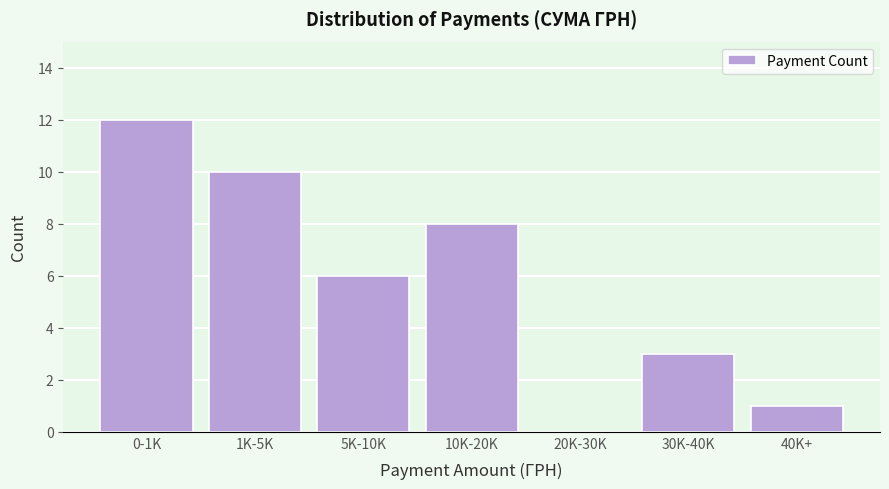

Reading left to right, transcribe all the data shown in this chart.

0-1K=12	1K-5K=10	5K-10K=6	10K-20K=8	20K-30K=0	30K-40K=3	40K+=1